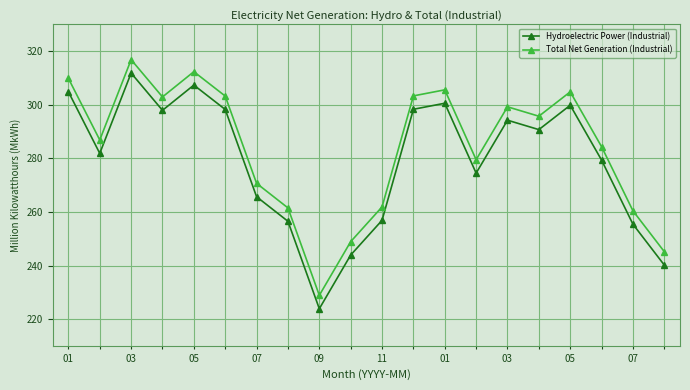

How many series are shown in this chart?

2